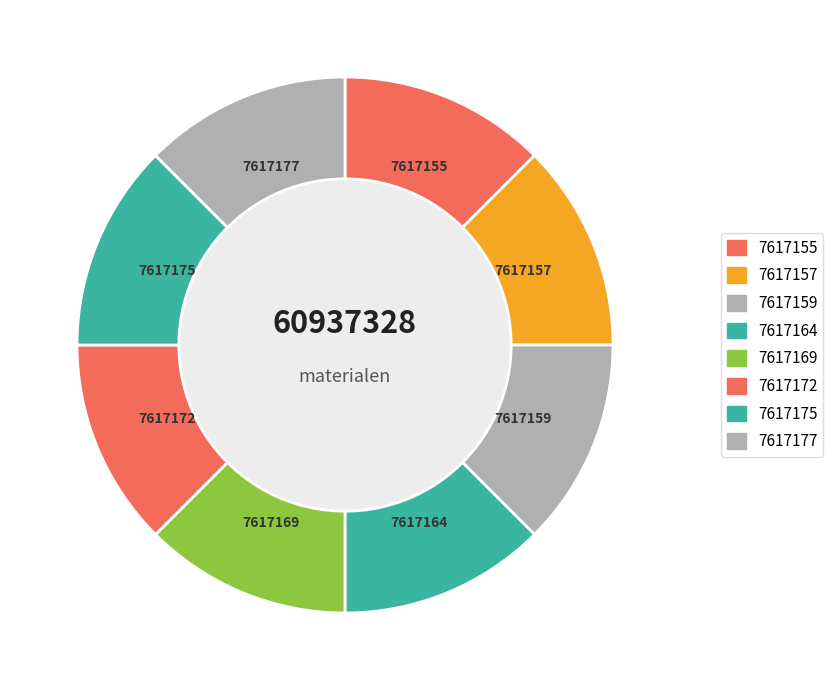

How many segments does this pie chart have?

8